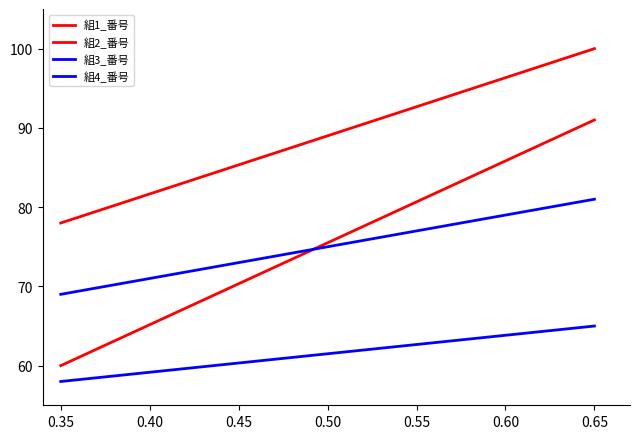

Does the chart have visible grid lines?

No